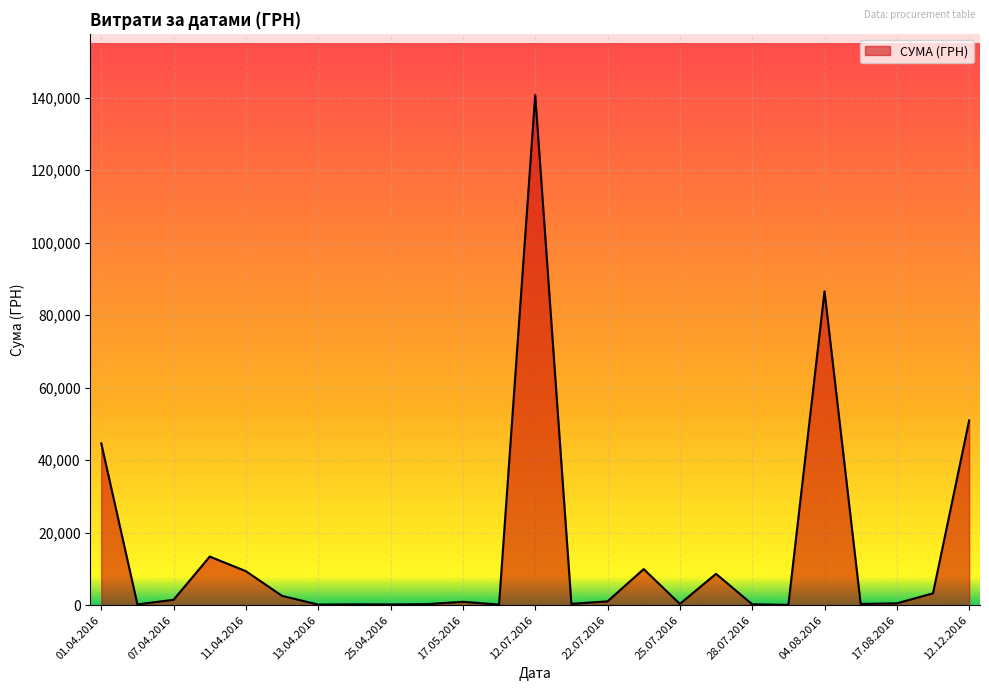

What is the greatest value displayed?

140706.2